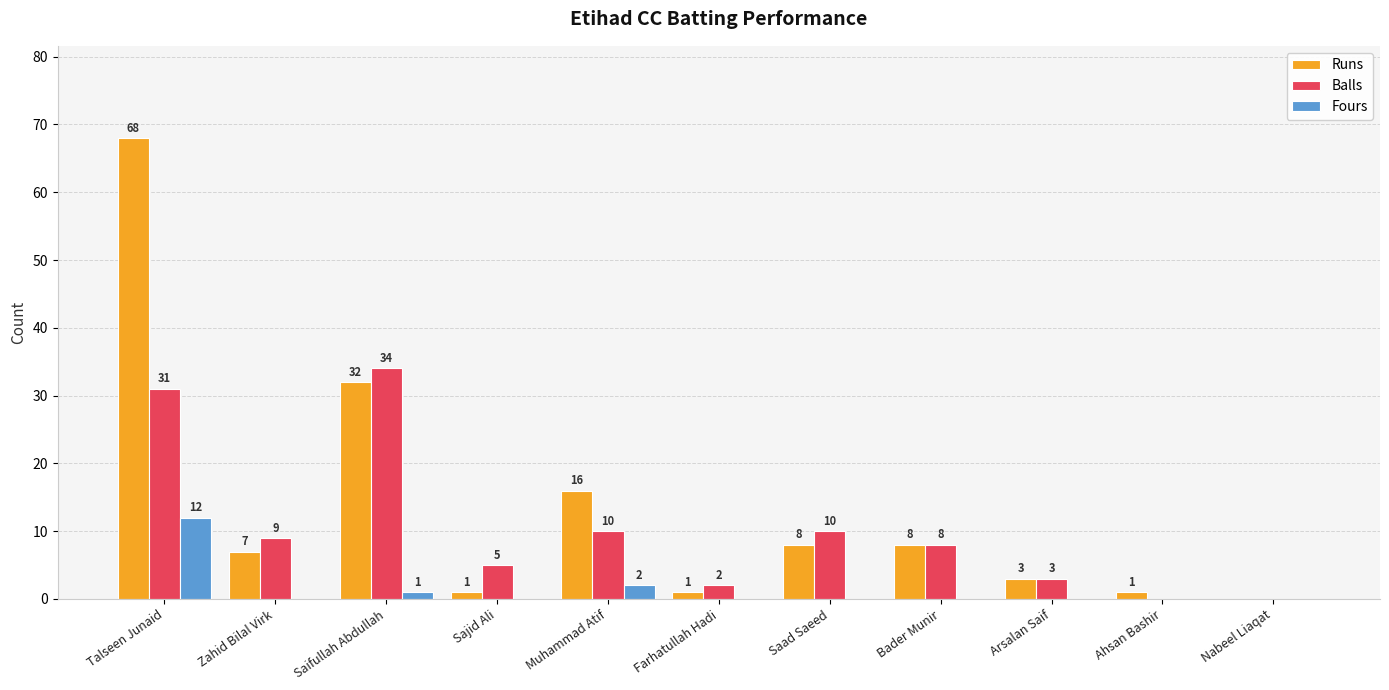

Is the value of Runs at Muhammad Atif greater than the value of Balls at Ahsan Bashir?

Yes